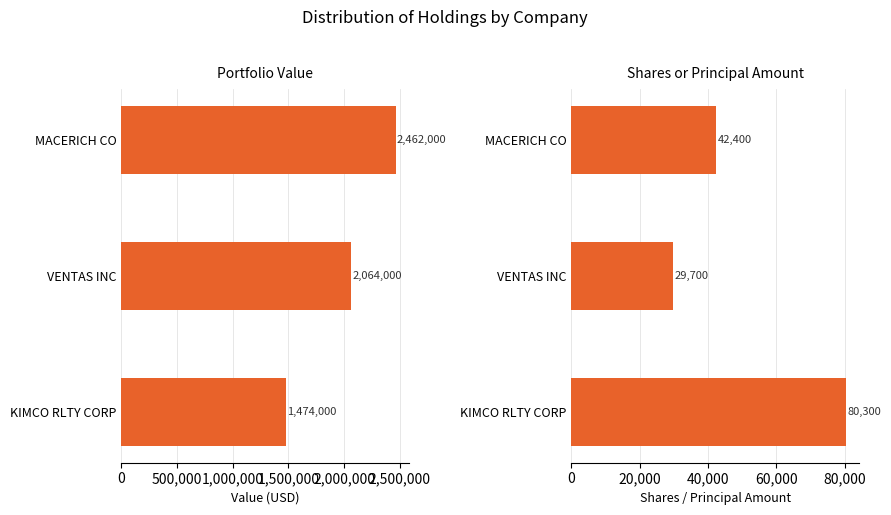

Which series has the widest spread of values?

Value